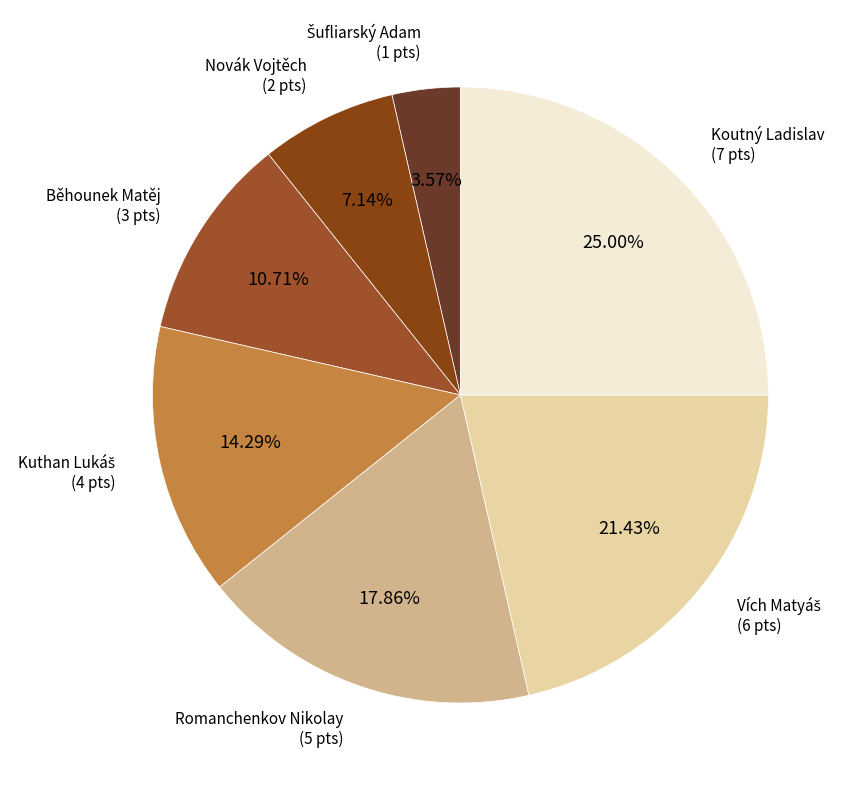

How many slices are in this pie chart?

7